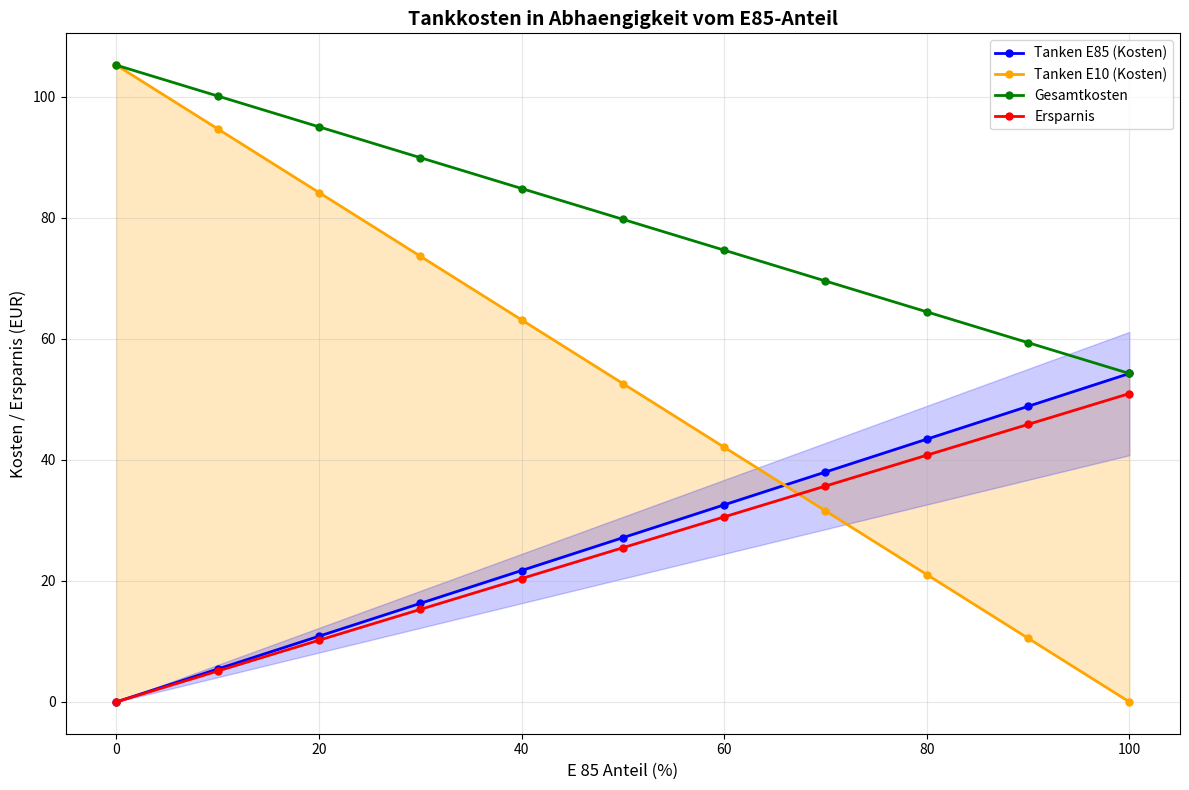

How many positive values does the Tanken E85 (Kosten) series have?

10